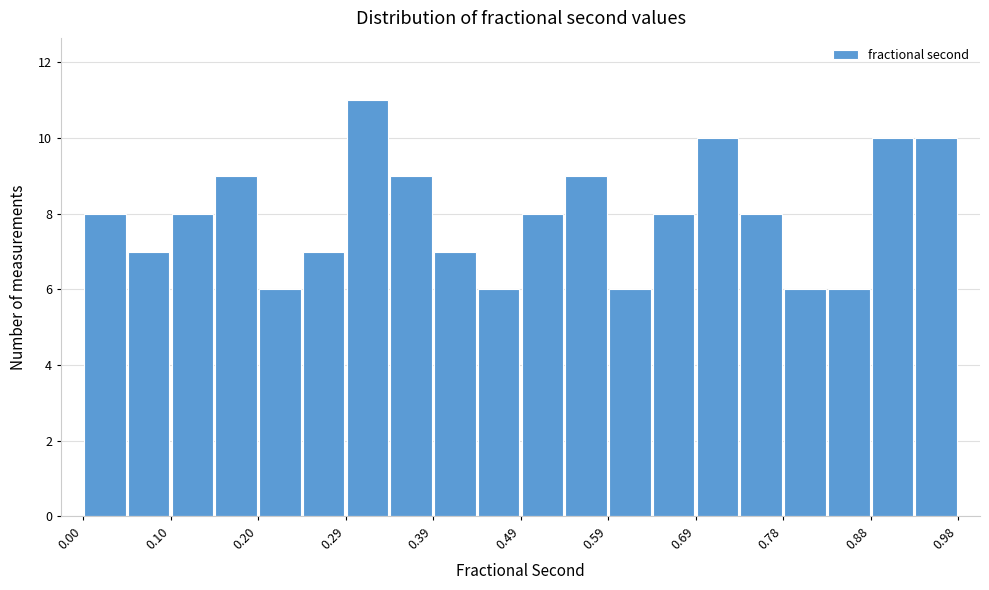

Reading left to right, transcribe this chart: for each bar, give the range it covers on the x-axis and its height. Neither the bar edges nor the heights are printed on the chart, so give them approximately, as read against the axes.

0.00 to 0.05: 8
0.05 to 0.10: 7
0.10 to 0.15: 8
0.15 to 0.20: 9
0.20 to 0.25: 6
0.25 to 0.29: 7
0.29 to 0.34: 11
0.34 to 0.39: 9
0.39 to 0.44: 7
0.44 to 0.49: 6
0.49 to 0.54: 8
0.54 to 0.59: 9
0.59 to 0.64: 6
0.64 to 0.69: 8
0.69 to 0.74: 10
0.74 to 0.78: 8
0.78 to 0.83: 6
0.83 to 0.88: 6
0.88 to 0.93: 10
0.93 to 0.98: 10